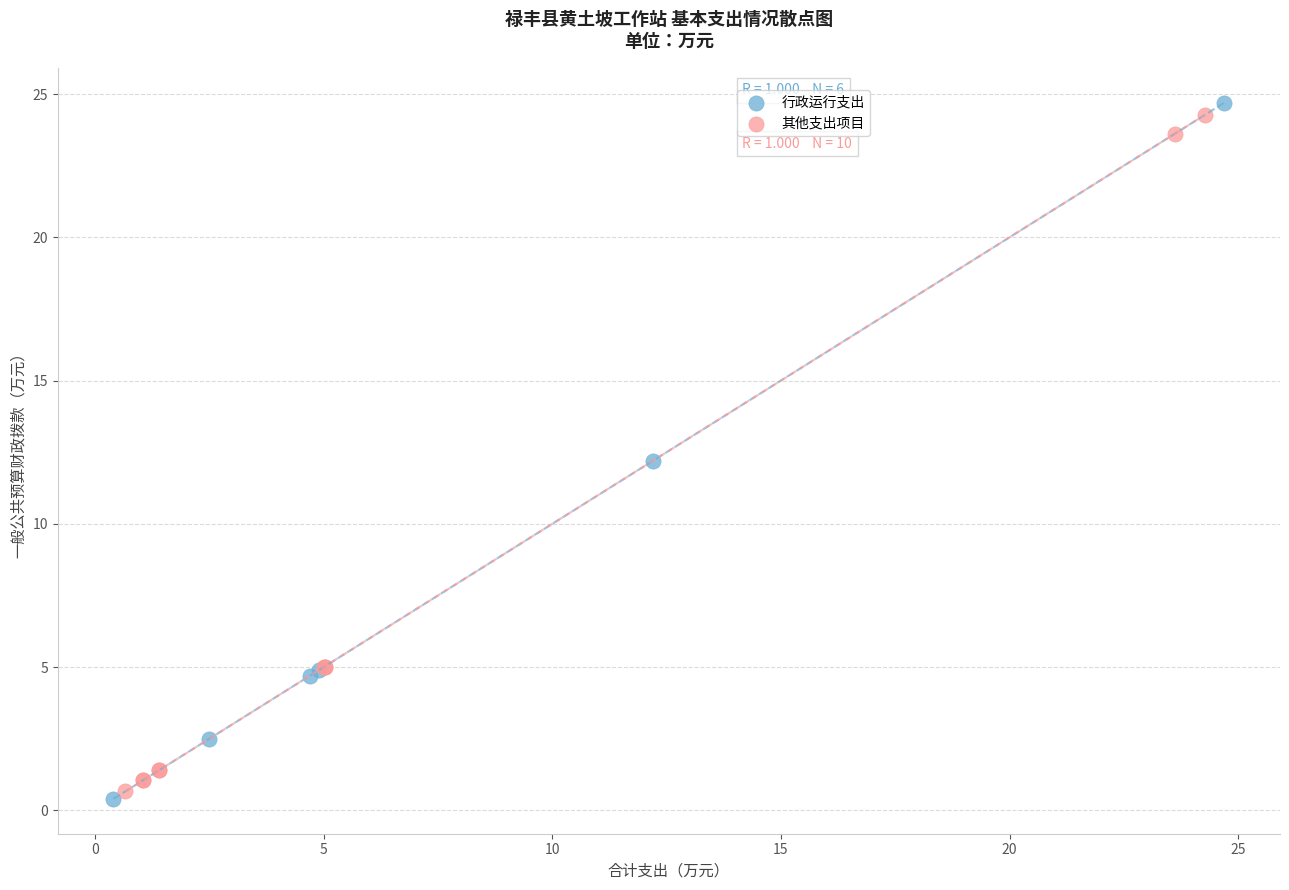

What are all the series names shown in the legend?

行政运行支出, 其他支出项目